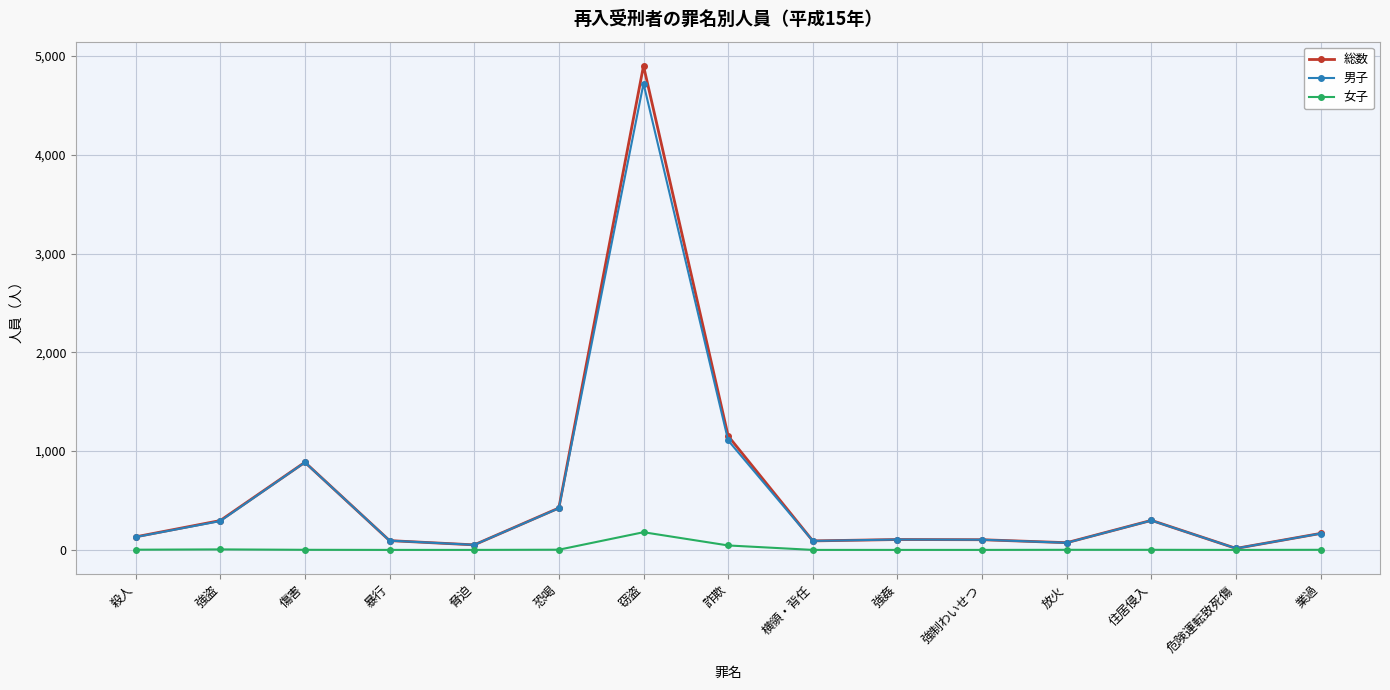

Which label corresponds to the largest value in the chart?

窃盗